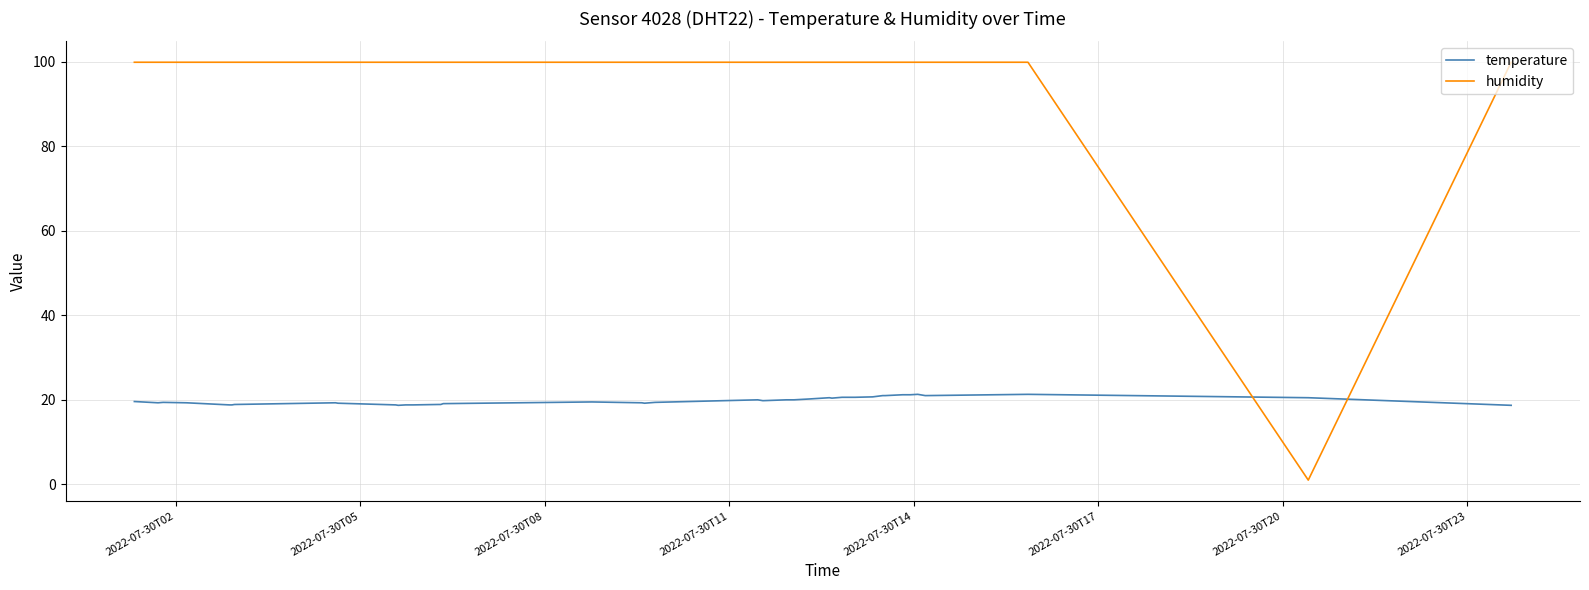

List the series in order of their overall mean, lowest first.

temperature, humidity